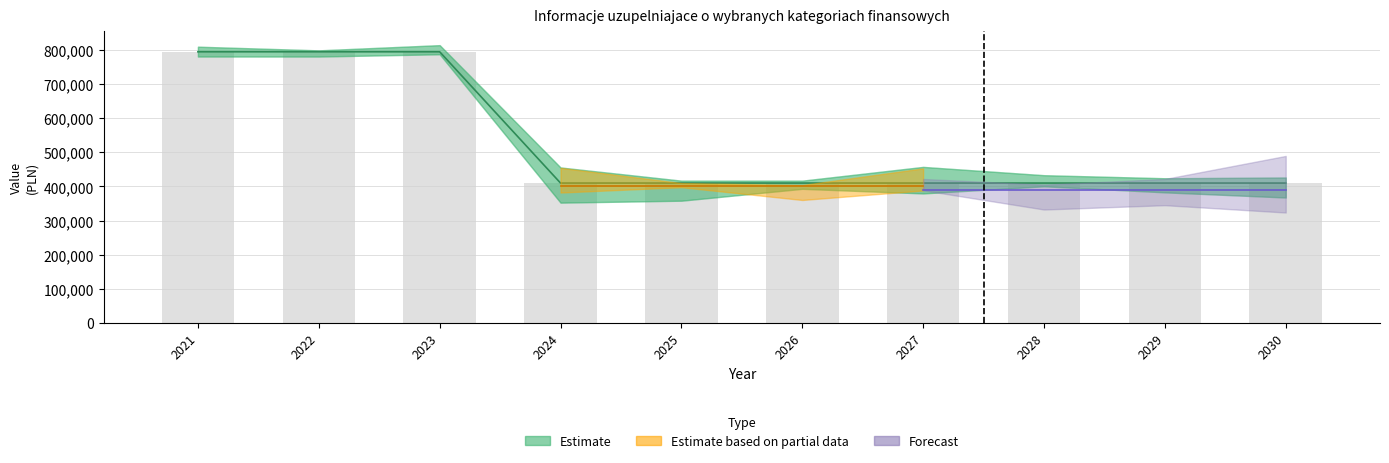

Count the values in the range 410000 to 795000.

10